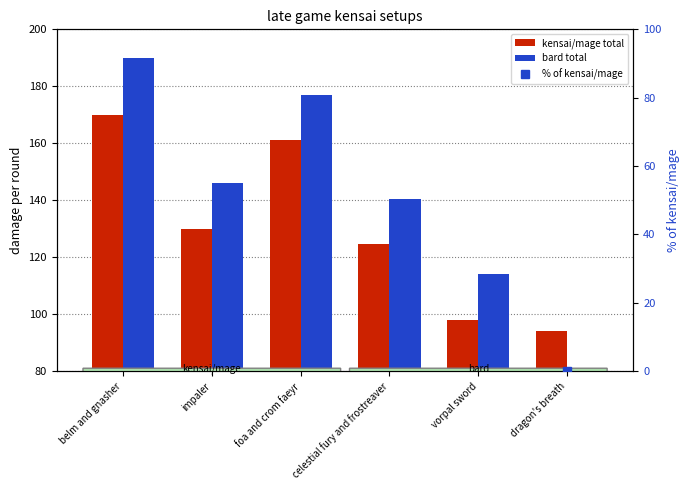

What is the difference between the maximum and minimum values in the kensai/mage total series?

76.0